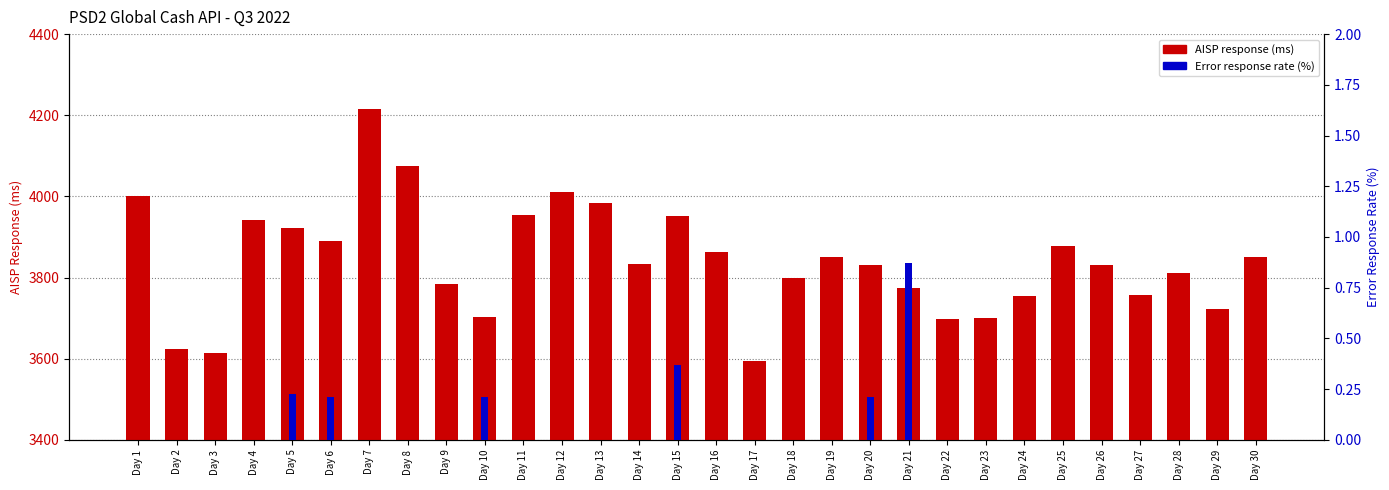

Is the value of Error response rate (%) at Day 2 greater than the value of AISP response (ms) at Day 4?

No